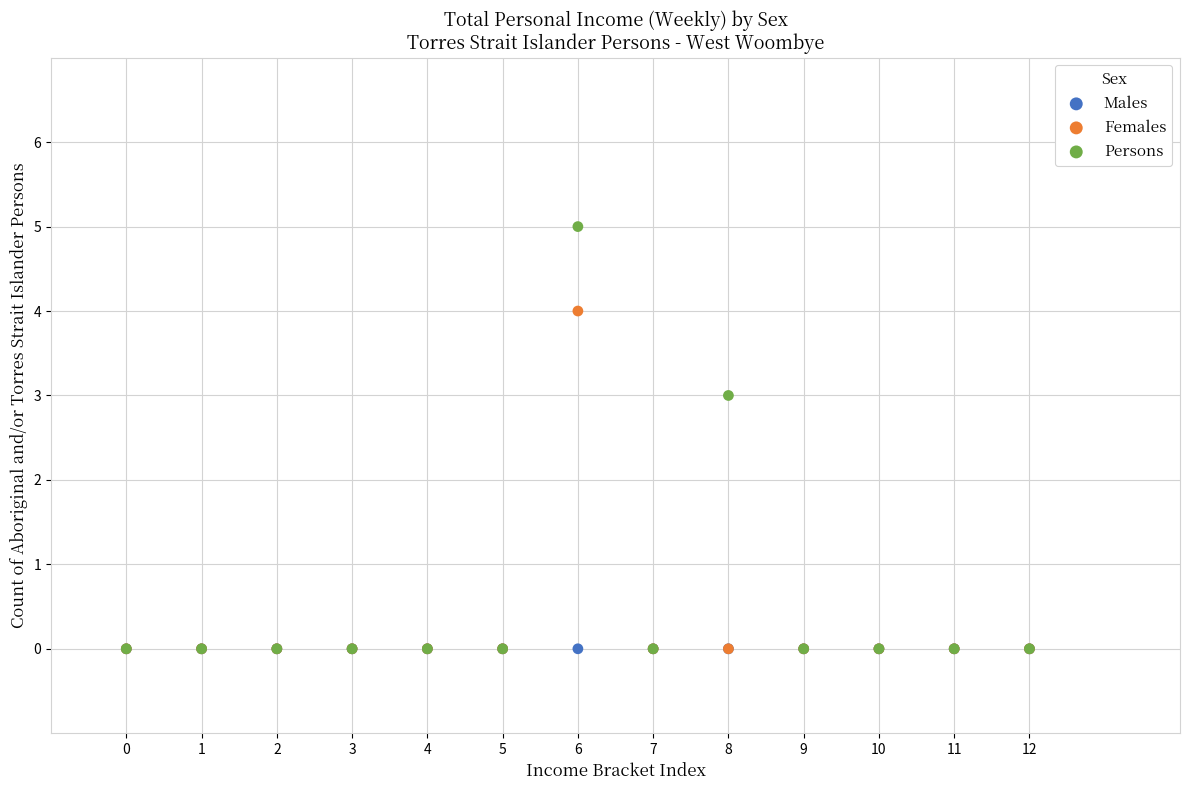

Across all series, what Y value is closest to 2?

3